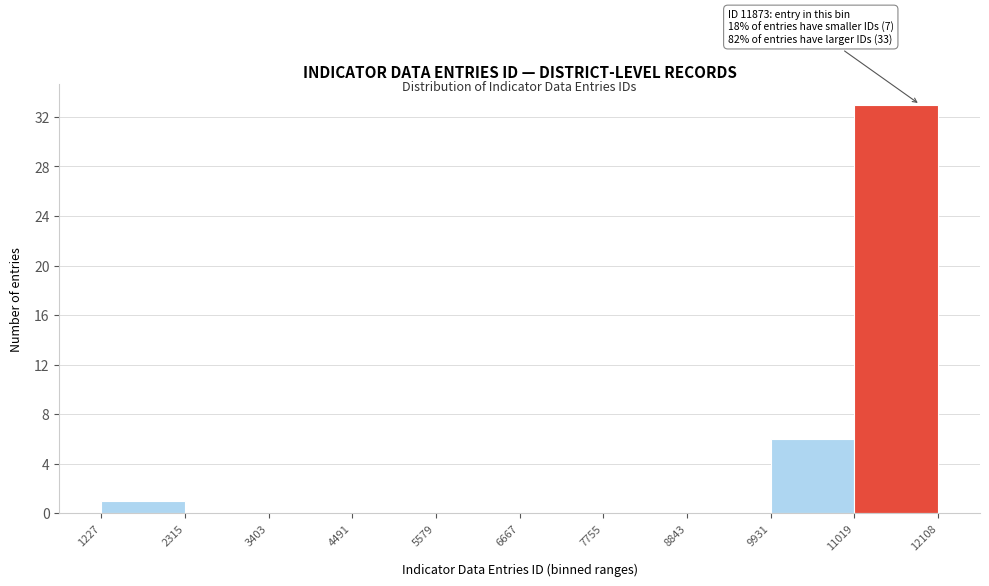

Over which range of the x-axis is the bar tallest?

11019 to 12108